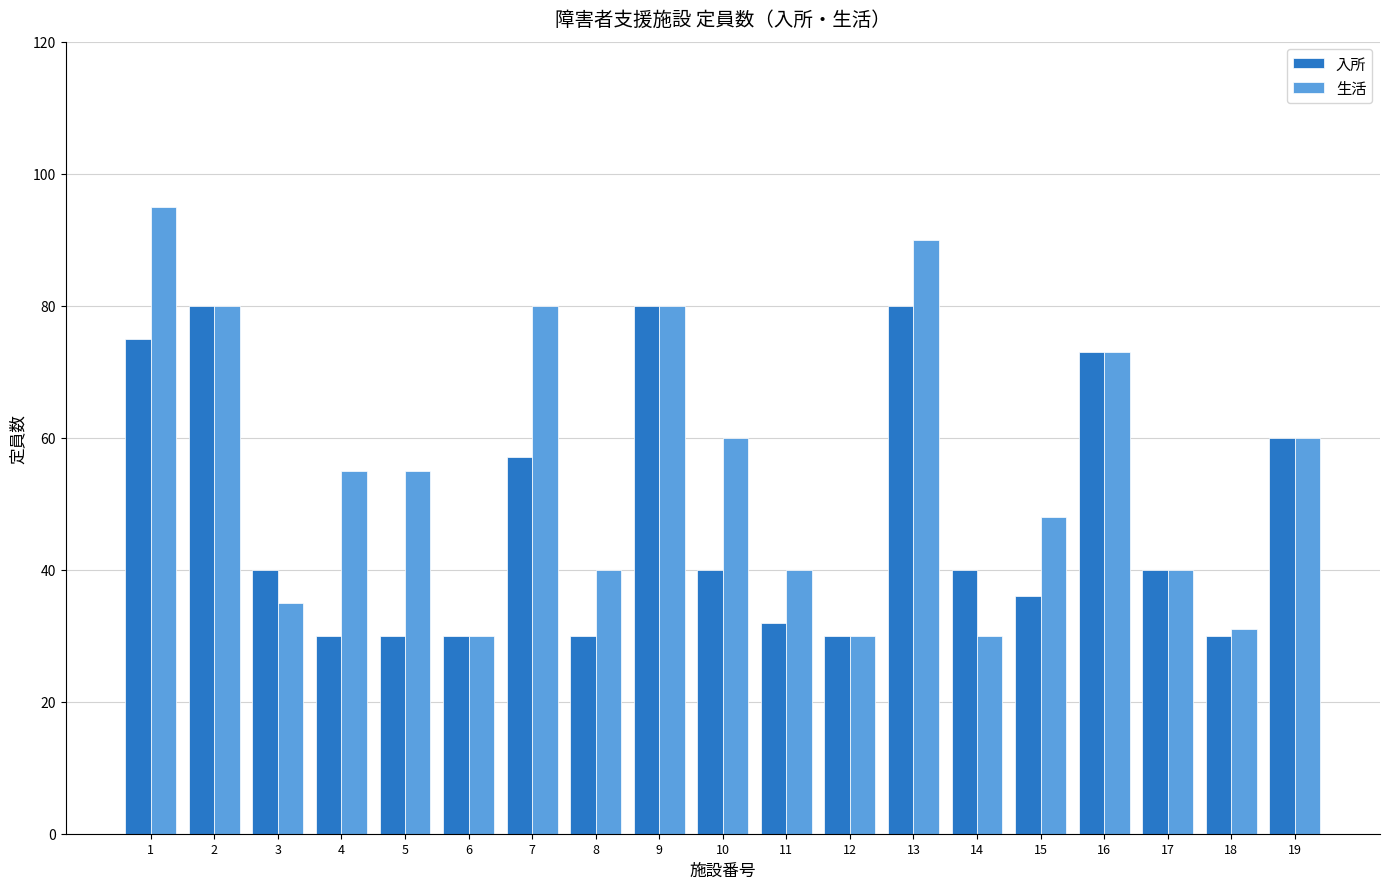

Count the number of data series in this chart.

2